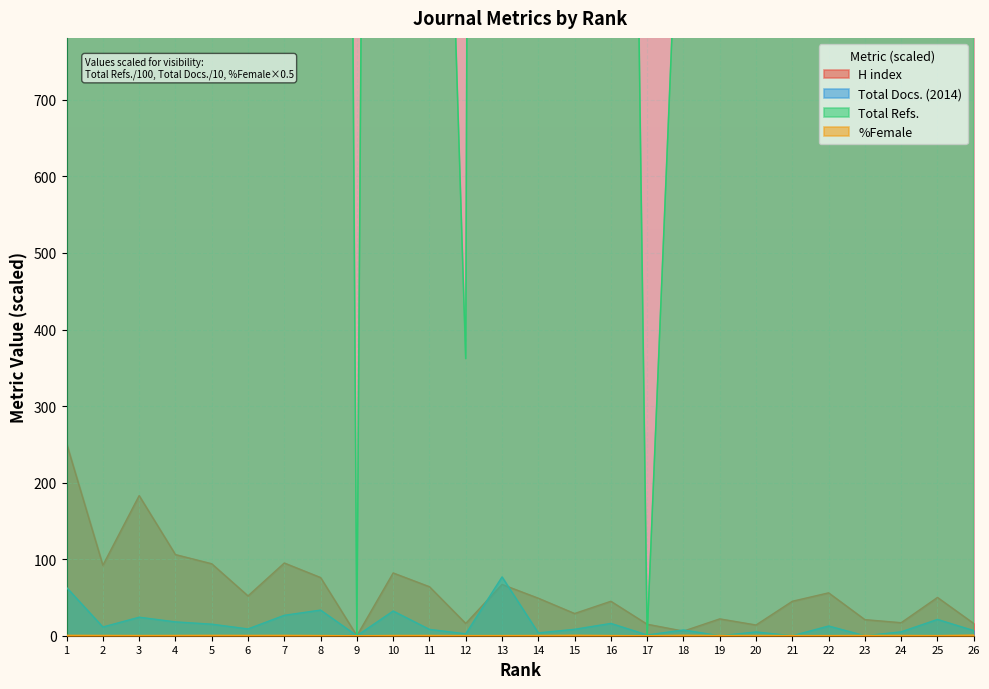

Is the value of H index at 23 greater than the value of Total Docs. (2014) at 10?

No